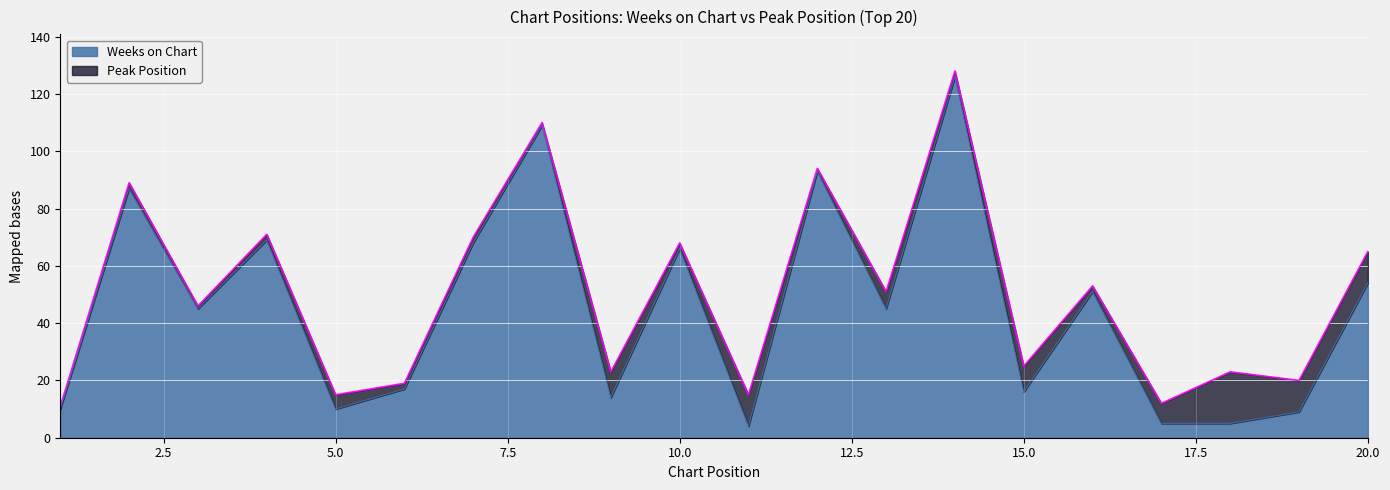

Which has a higher value, 10 or 18?

10